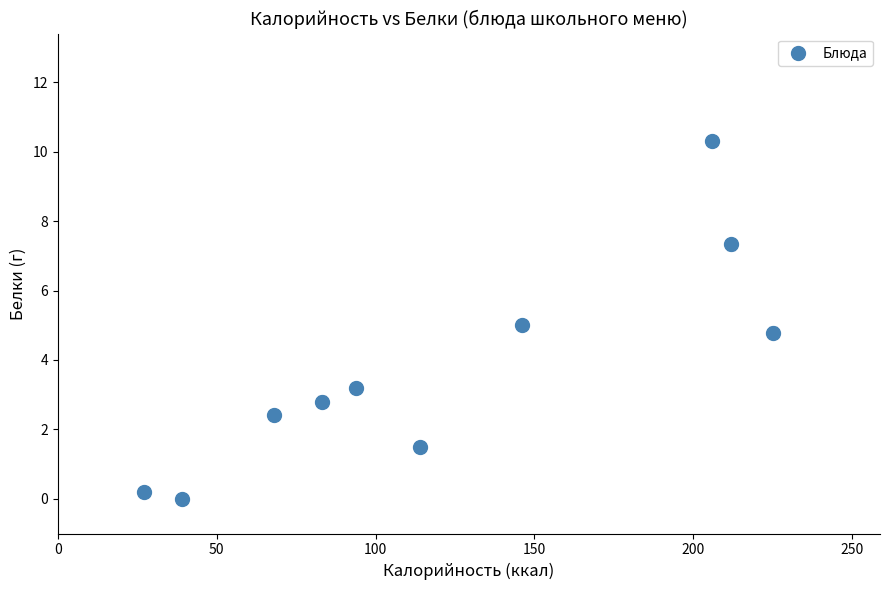

What is the range of Y values (max minus min)?

10.3